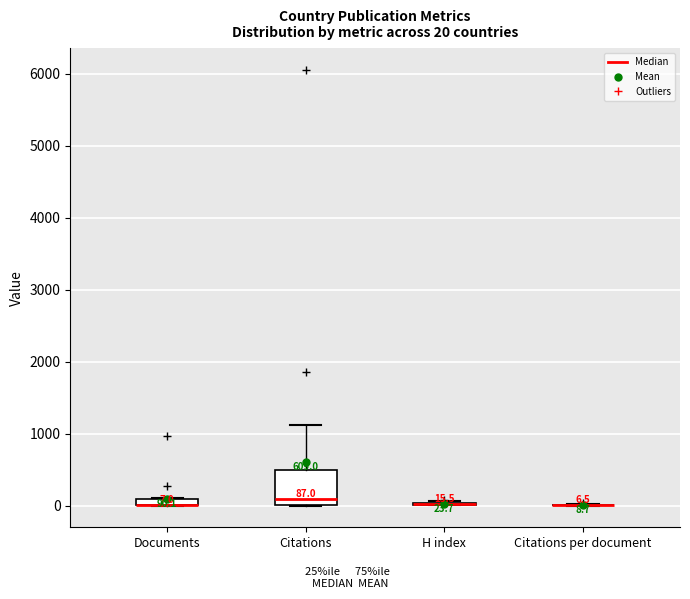

Comparing the boxes themselves (not the whiskers), which one is the tallest?

Citations